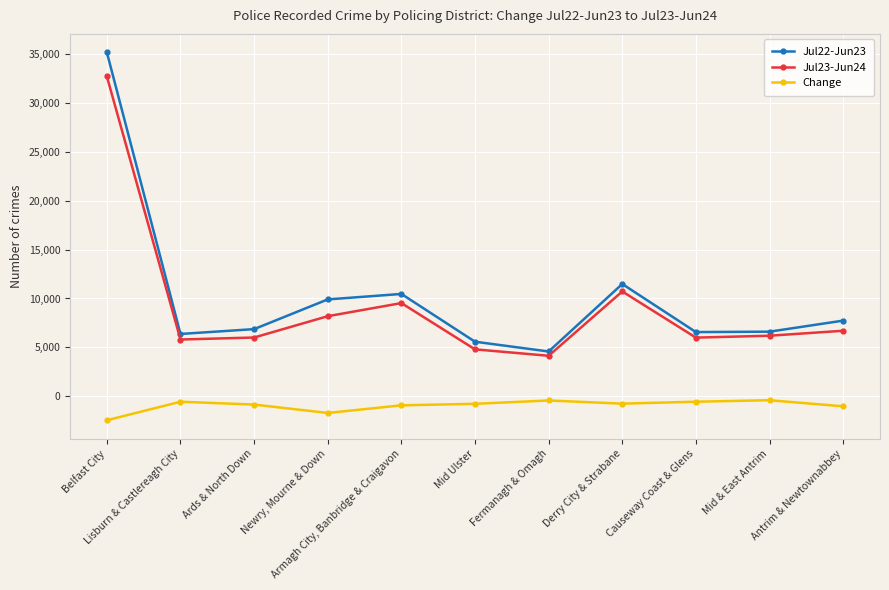

Which series has the largest range (max minus min)?

Jul22-Jun23